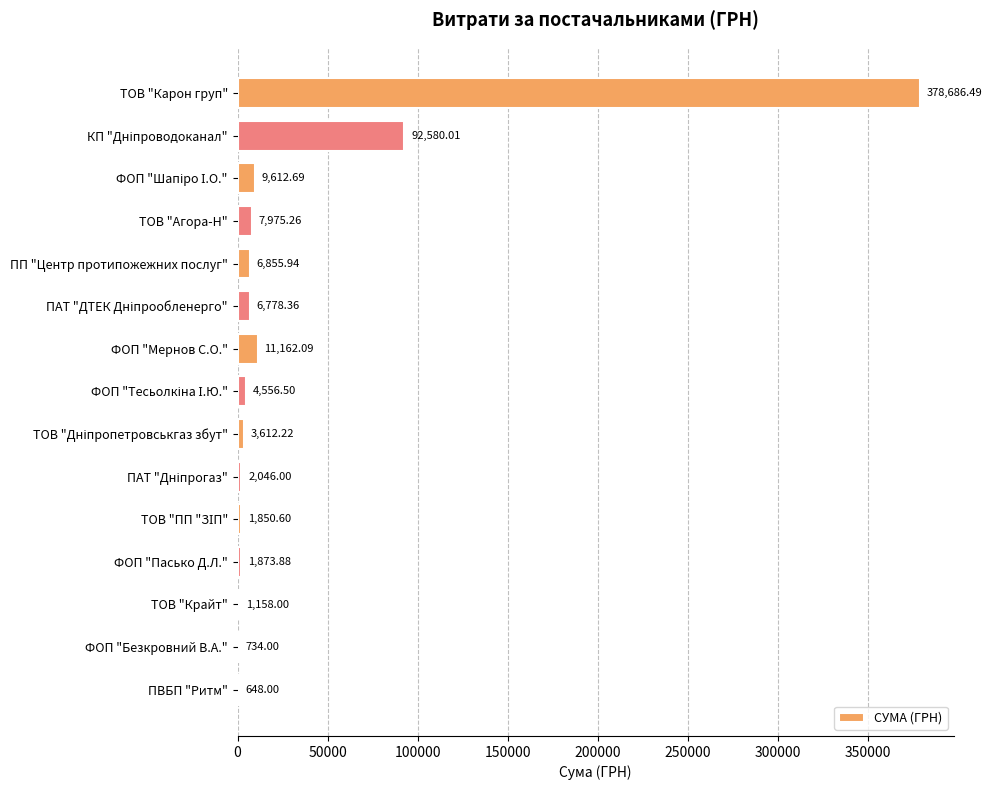

What is the change in value from ТОВ "Карон груп" to ТОВ "Агора-Н"?

-370711.2